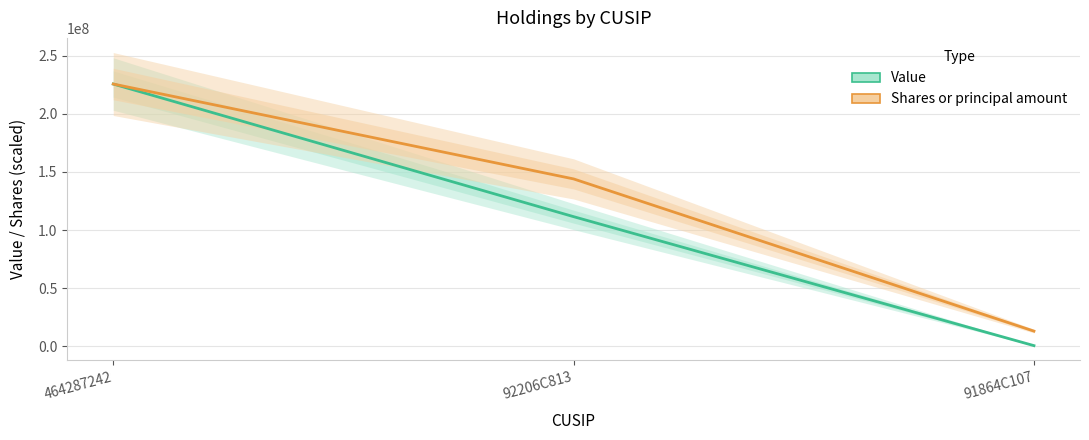

How many values in the Shares or principal amount series are below 144020169?

1